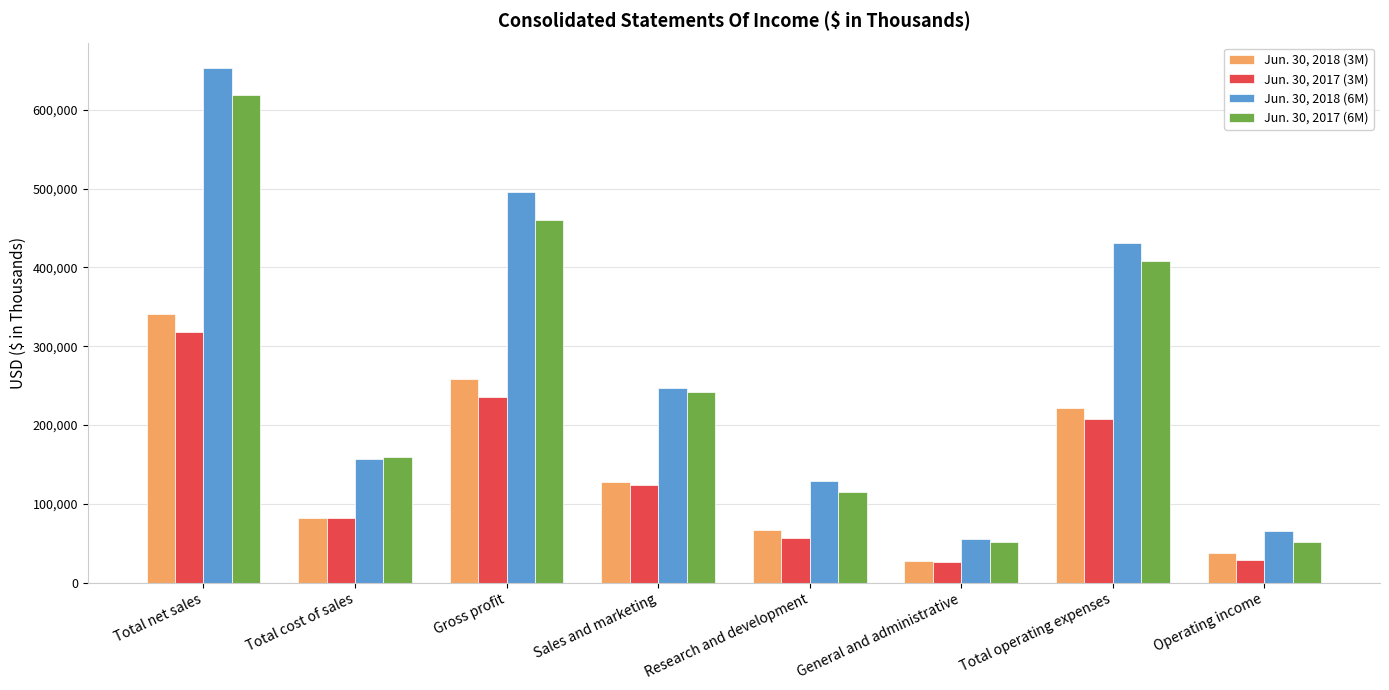

Which series changed the most between Research and development and Operating income?

Jun. 30, 2017 (6M)